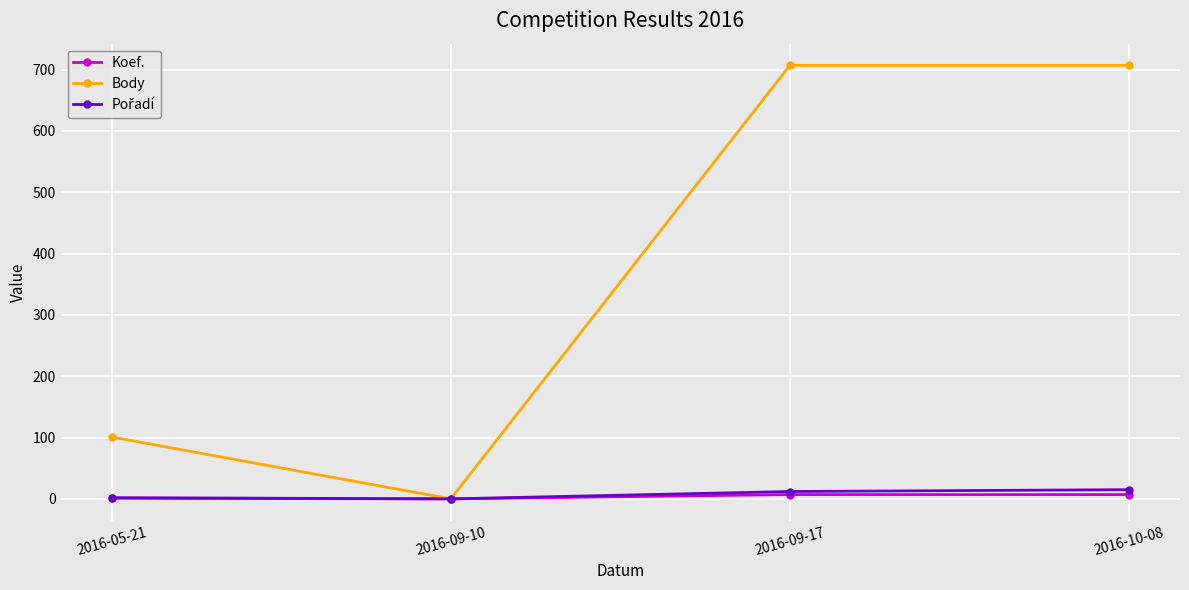

True or false: Body has more than 1 points higher than both neighbors.

False